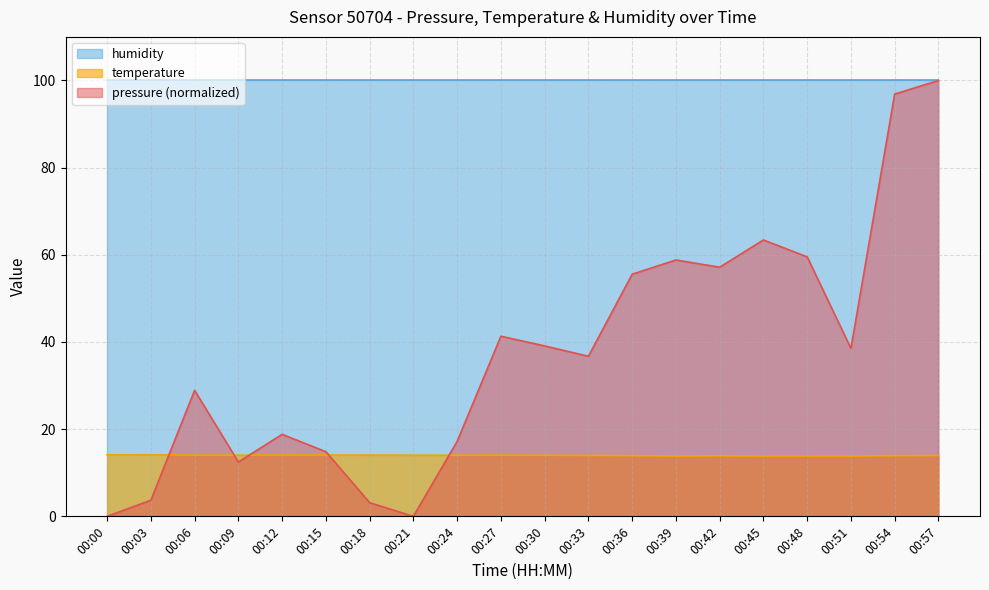

True or false: humidity and temperature intersect in this chart.

False